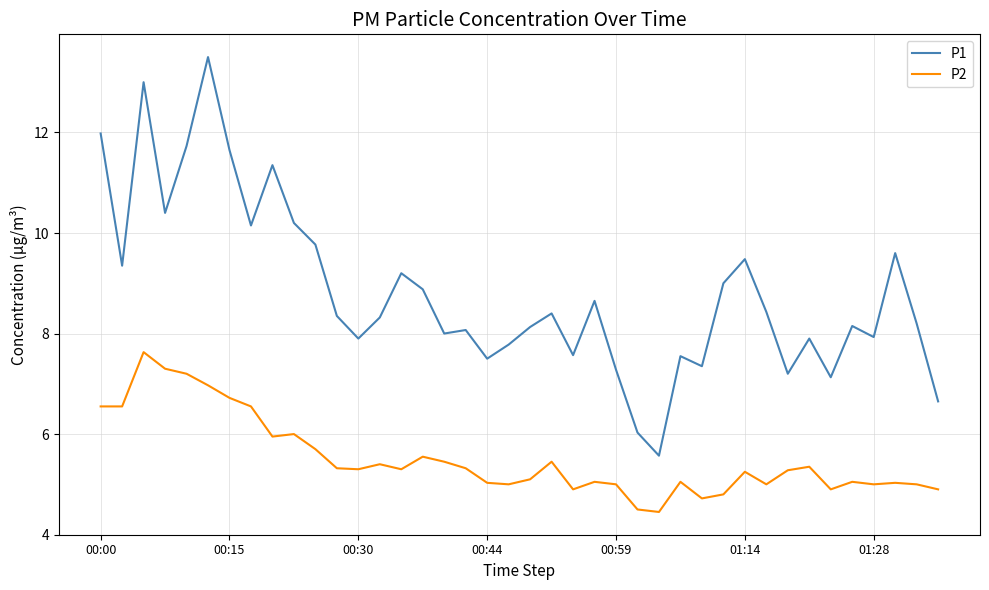

What is the sum of all P2 values?

220.6